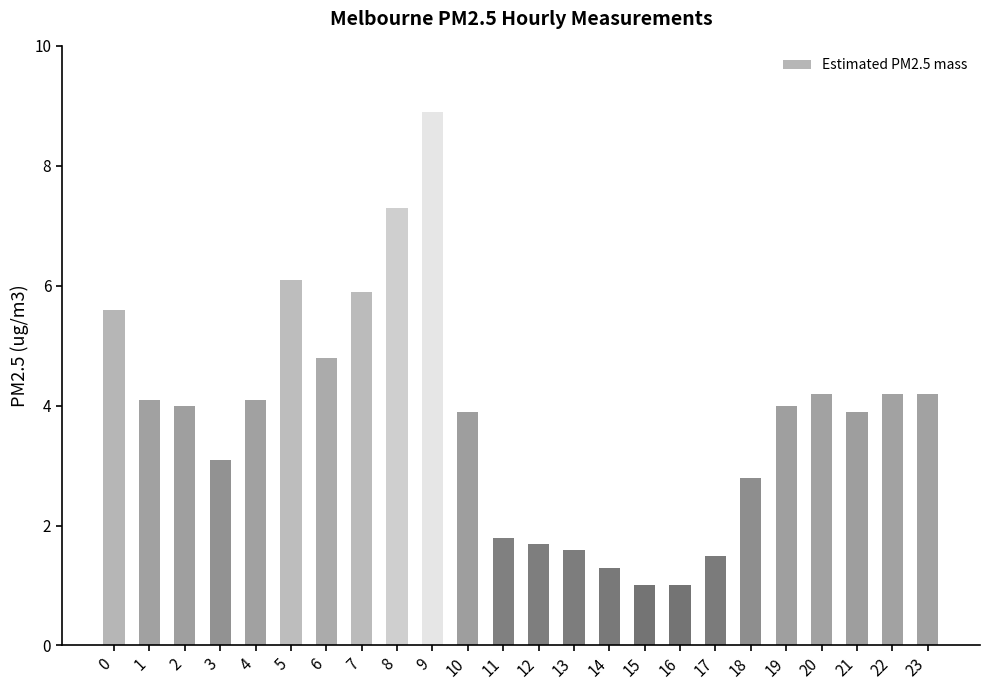

Reading right to left, what are all the values shown in this chart?

4.2	4.2	3.9	4.2	4.0	2.8	1.5	1.0	1.0	1.3	1.6	1.7	1.8	3.9	8.9	7.3	5.9	4.8	6.1	4.1	3.1	4.0	4.1	5.6